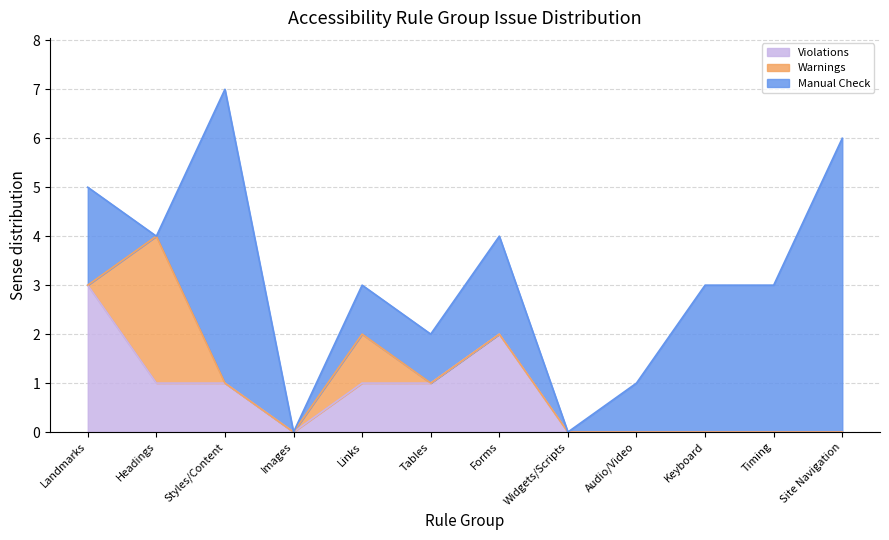

At which label does Violations first exceed 1?

Landmarks